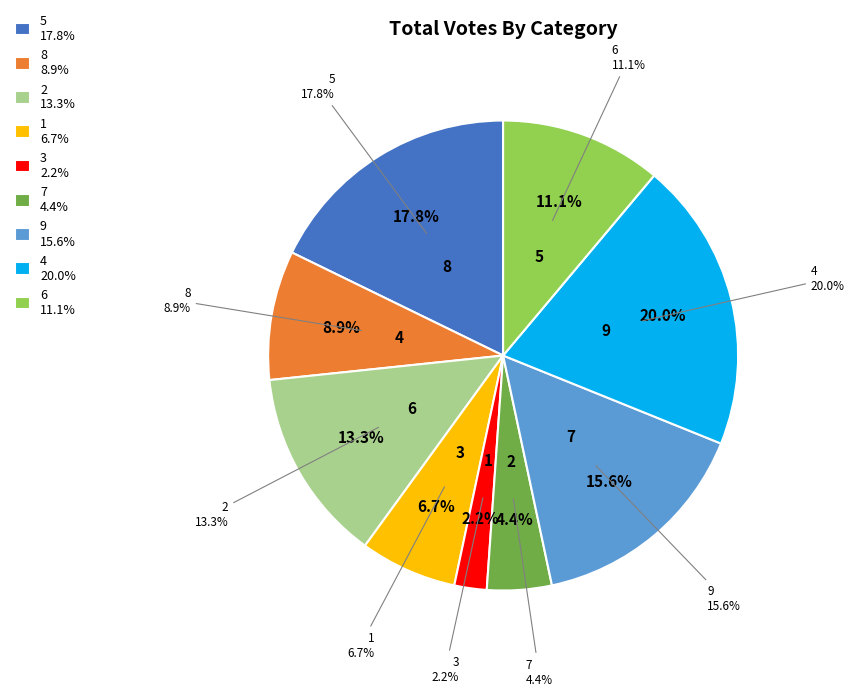

The 9 slice represents 16% of the pie. True or false?

True